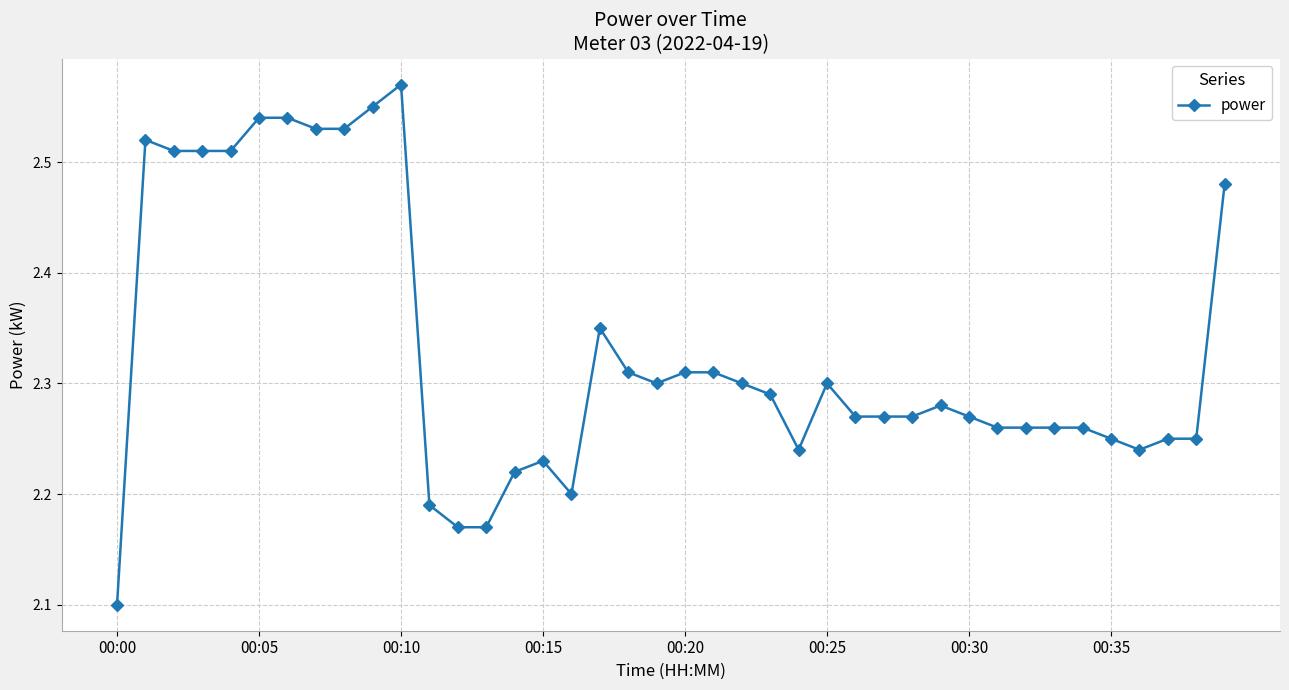

Count the values in the range 2 to 3.

40